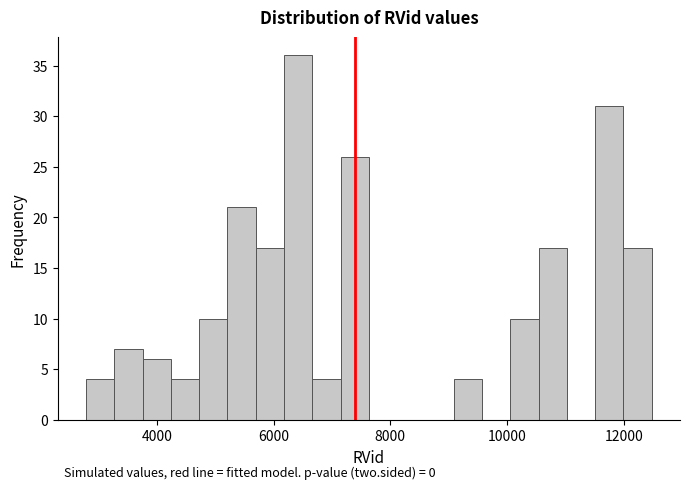

Around what value on the x-axis is the tallest bar? Give the approximate position of its centre, as read against the axis.

6400